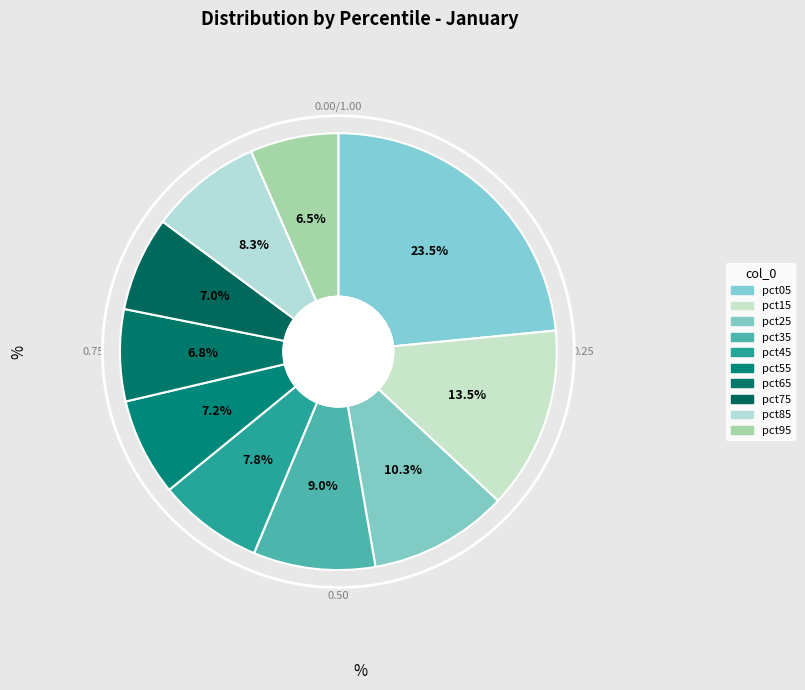

How much of the chart is everything except pct35?

91.0%